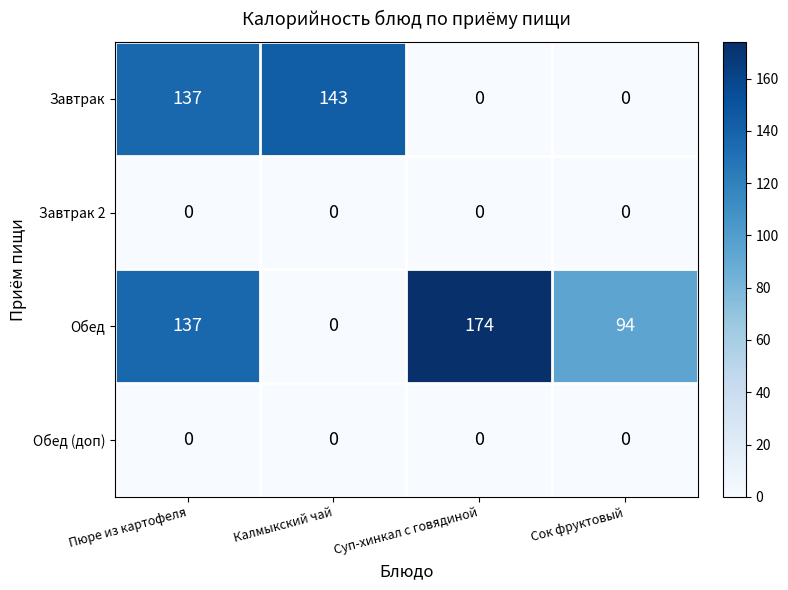

List the labels in order of Обед value, largest first.

Суп-хинкал с говядиной, Пюре из картофеля, Сок фруктовый, Калмыкский чай